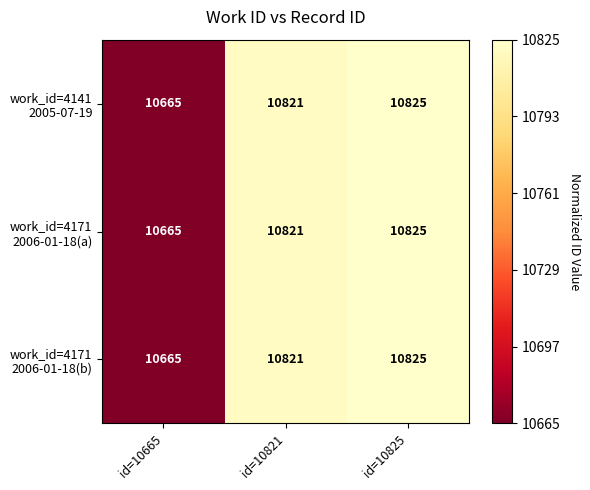

At which category is the sum across all series the highest?

id=10825